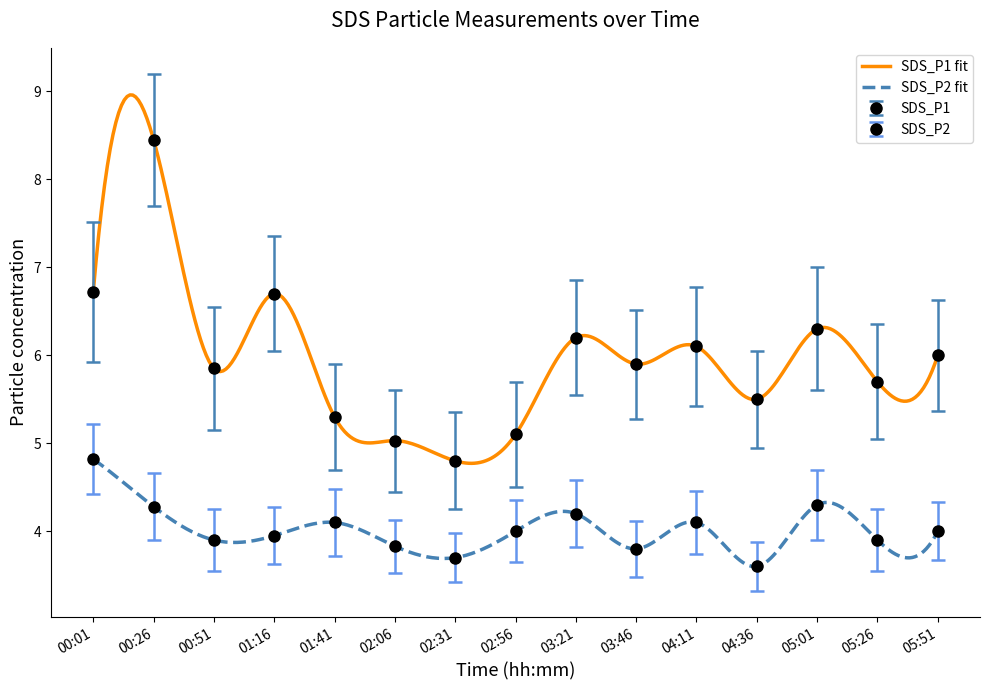

True or false: SDS_P1 and SDS_P2 intersect in this chart.

False